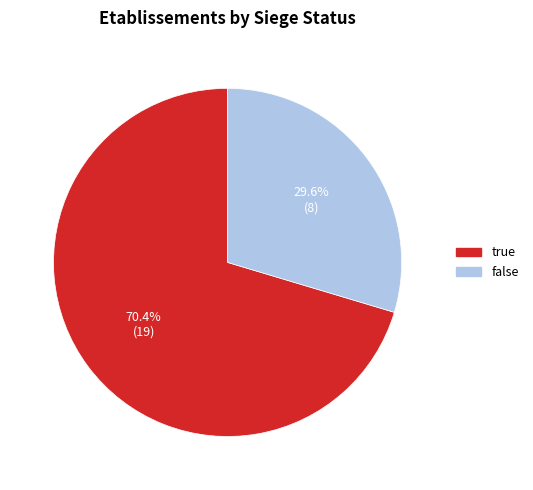

To the nearest percent, what percentage of the pie is true?

70%